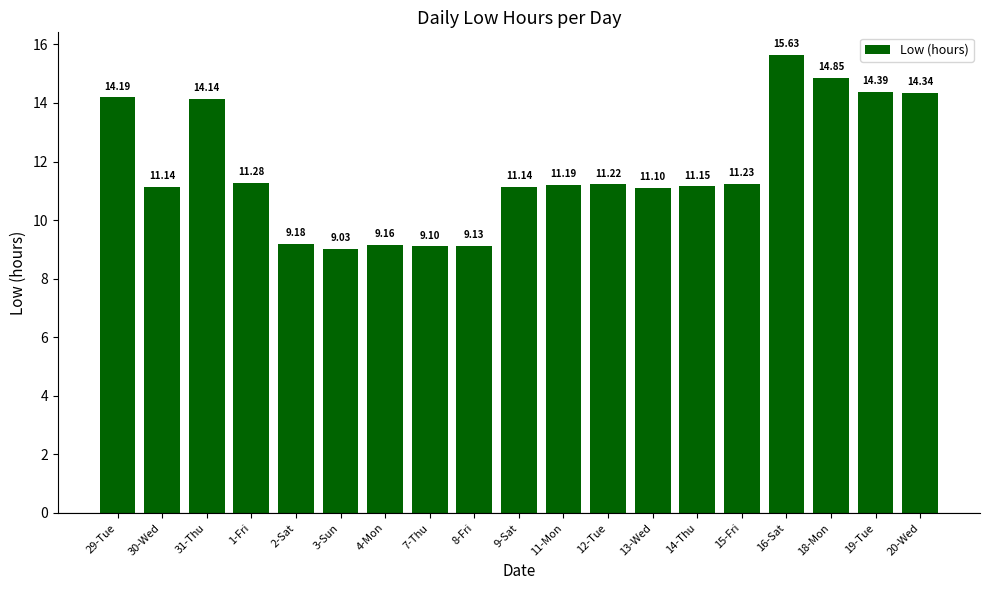

How many data points does each series have?

19